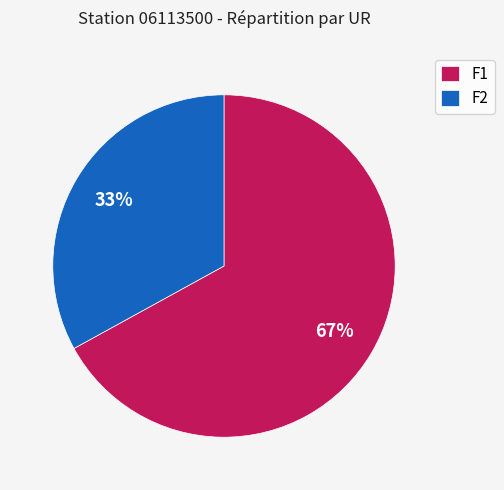

To the nearest percent, what is the combined percentage of F1 and F2?

100%